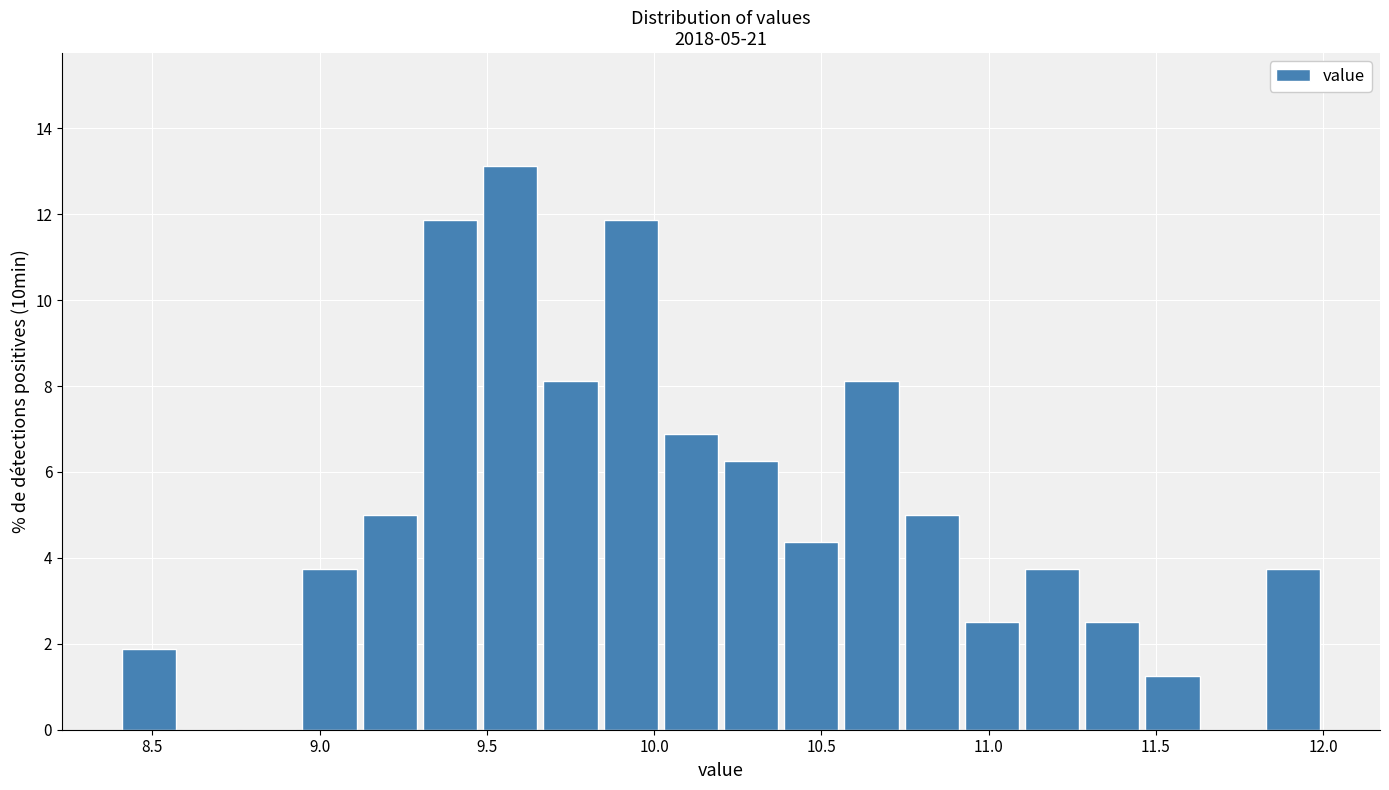

Read against the x-axis, roughly where is the centre of the tallest bar?

9.55